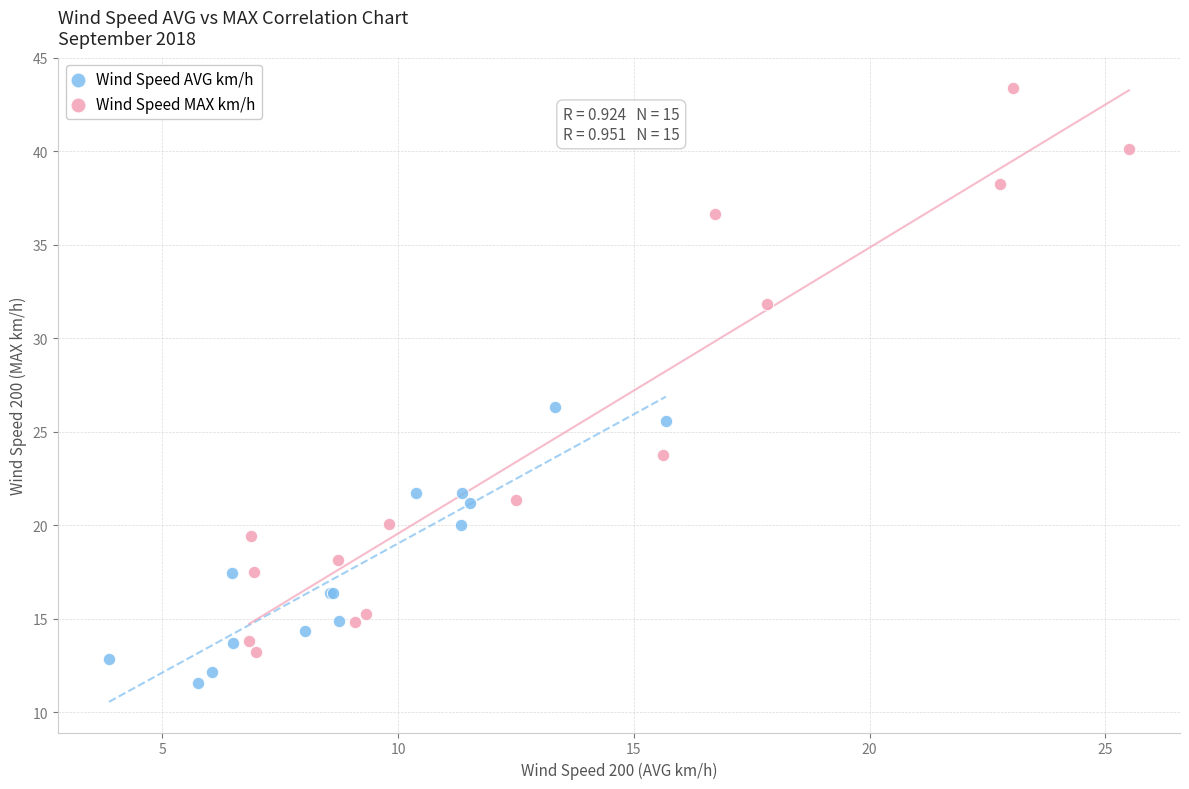

Which series has the largest Y range (max minus min)?

Wind Speed MAX km/h